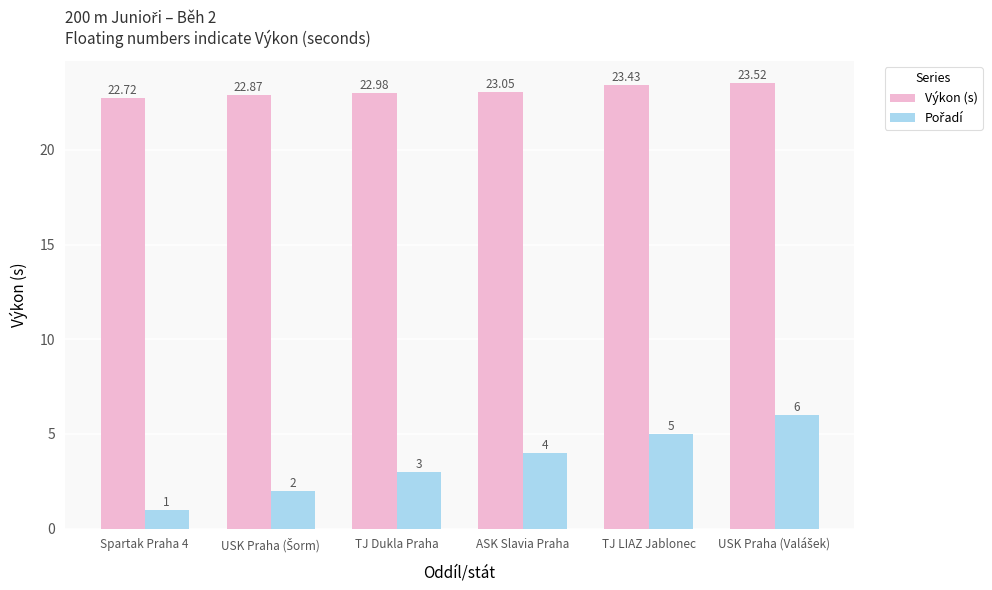

Where is Výkon (s) nearest to the value 23?

TJ Dukla Praha